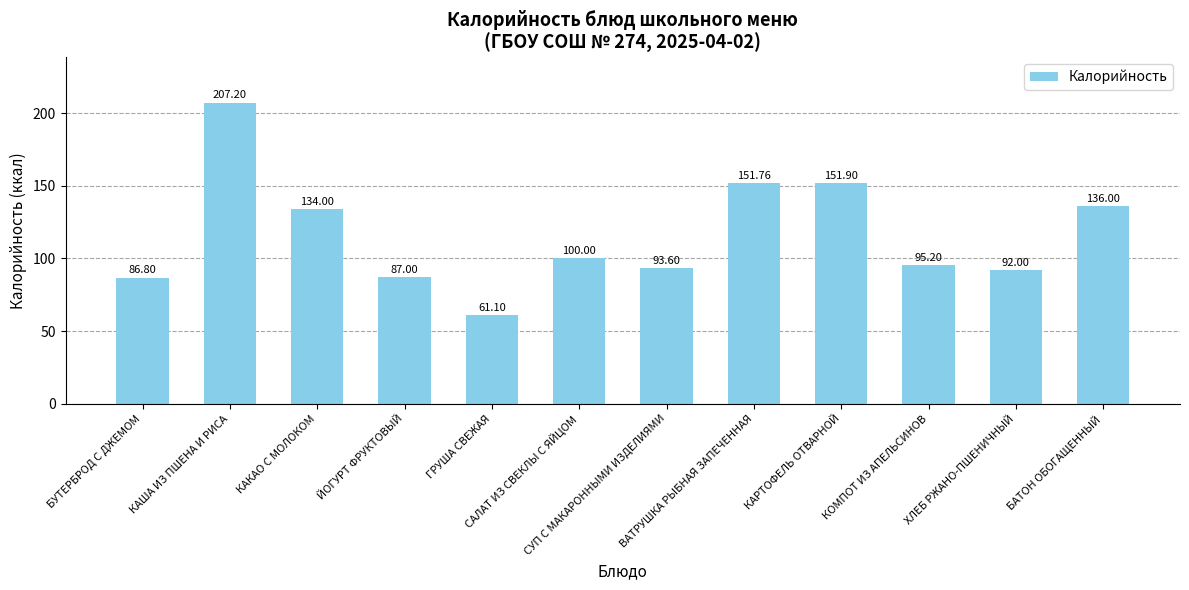

Rank the categories by value from lowest to highest.

ГРУША СВЕЖАЯ, БУТЕРБРОД С ДЖЕМОМ, ЙОГУРТ ФРУКТОВЫЙ, ХЛЕБ РЖАНО-ПШЕНИЧНЫЙ, СУП С МАКАРОННЫМИ ИЗДЕЛИЯМИ, КОМПОТ ИЗ АПЕЛЬСИНОВ, САЛАТ ИЗ СВЕКЛЫ С ЯЙЦОМ, КАКАО С МОЛОКОМ, БАТОН ОБОГАЩЕННЫЙ, ВАТРУШКА РЫБНАЯ ЗАПЕЧЕННАЯ, КАРТОФЕЛЬ ОТВАРНОЙ, КАША ИЗ ПШЕНА И РИСА